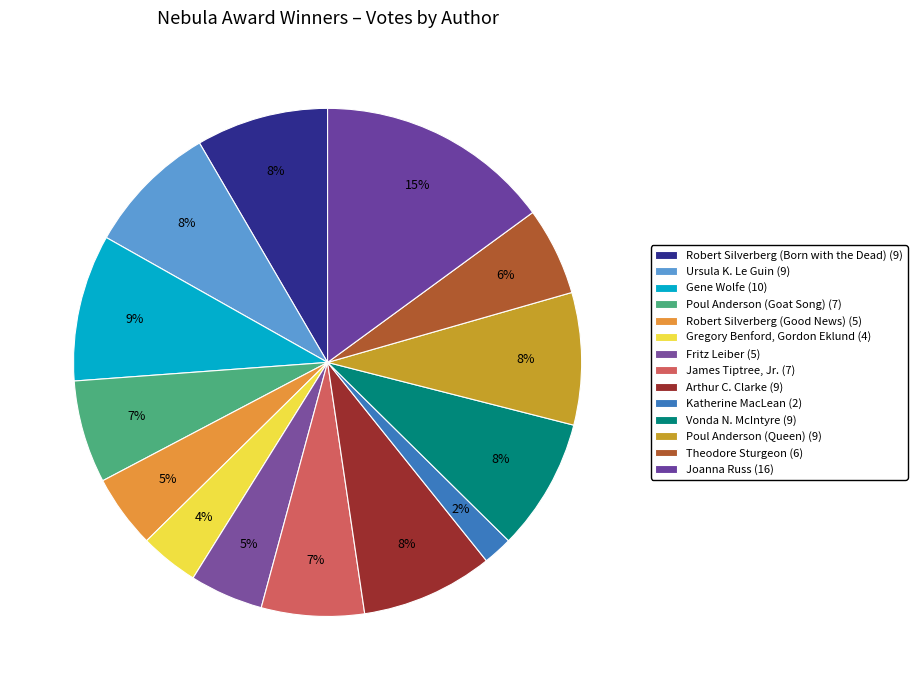

How many segments does this pie chart have?

14